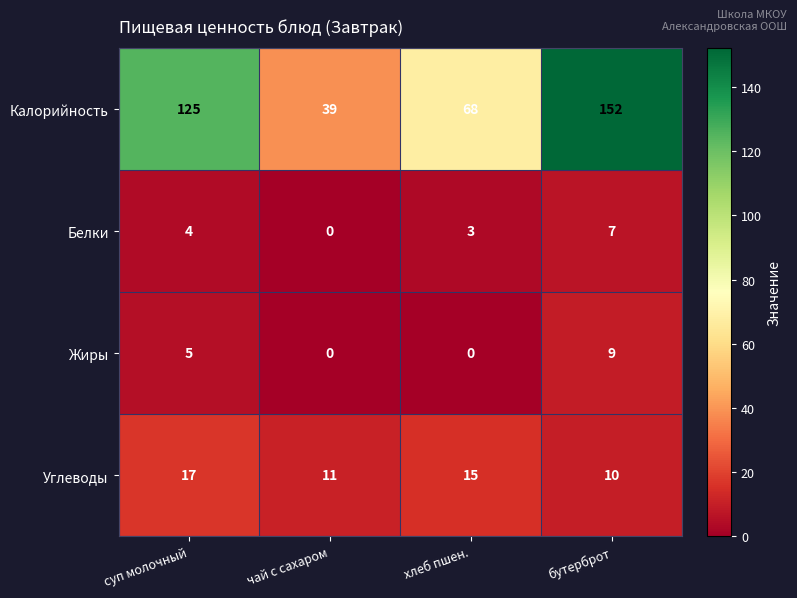

The Углеводы series shows 17 at суп молочный. True or false?

True